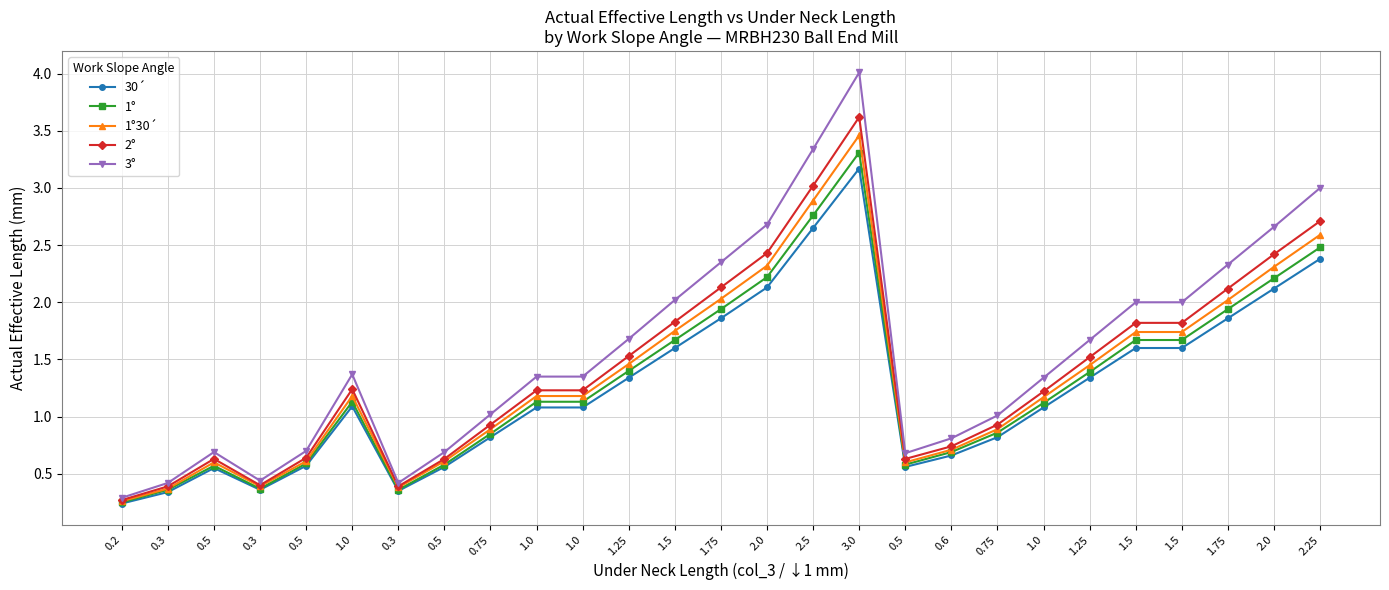

Reading right to left, list all the values displayed in this chart.

30´: 2.4	2.1	1.9	1.6	1.6	1.3	1.1	0.8	0.7	0.6	3.2	2.6	2.1	1.9	1.6	1.3	1.1	1.1	0.8	0.6	0.3	1.1	0.6	0.4	0.6	0.3	0.2
1°: 2.5	2.2	1.9	1.7	1.7	1.4	1.1	0.9	0.7	0.6	3.3	2.8	2.2	1.9	1.7	1.4	1.1	1.1	0.8	0.6	0.4	1.1	0.6	0.4	0.6	0.4	0.2
1°30´: 2.6	2.3	2.0	1.7	1.7	1.4	1.2	0.9	0.7	0.6	3.5	2.9	2.3	2.0	1.8	1.5	1.2	1.2	0.9	0.6	0.4	1.2	0.6	0.4	0.6	0.4	0.3
2°: 2.7	2.4	2.1	1.8	1.8	1.5	1.2	0.9	0.7	0.6	3.6	3.0	2.4	2.1	1.8	1.5	1.2	1.2	0.9	0.6	0.4	1.2	0.6	0.4	0.6	0.4	0.3
3°: 3.0	2.7	2.3	2.0	2.0	1.7	1.3	1.0	0.8	0.7	4.0	3.3	2.7	2.4	2.0	1.7	1.4	1.4	1.0	0.7	0.4	1.4	0.7	0.4	0.7	0.4	0.3